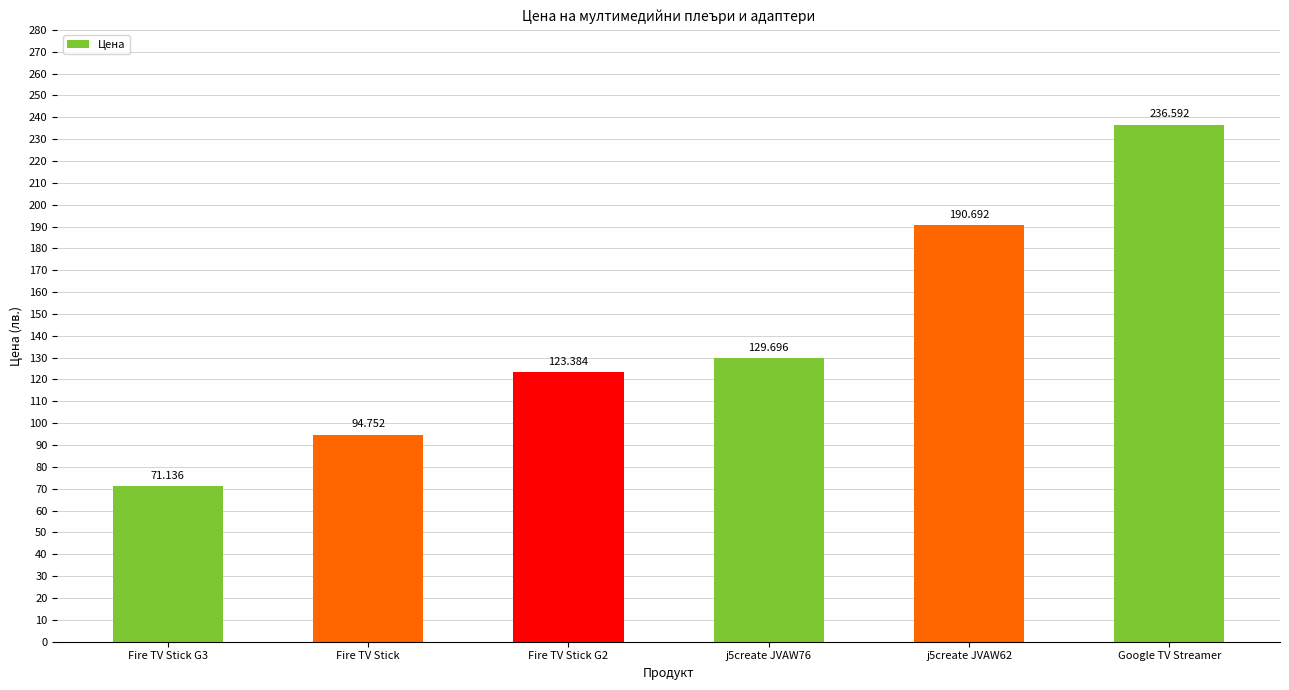

List the labels in order of value, largest first.

Google TV Streamer, j5create JVAW62, j5create JVAW76, Fire TV Stick G2, Fire TV Stick, Fire TV Stick G3